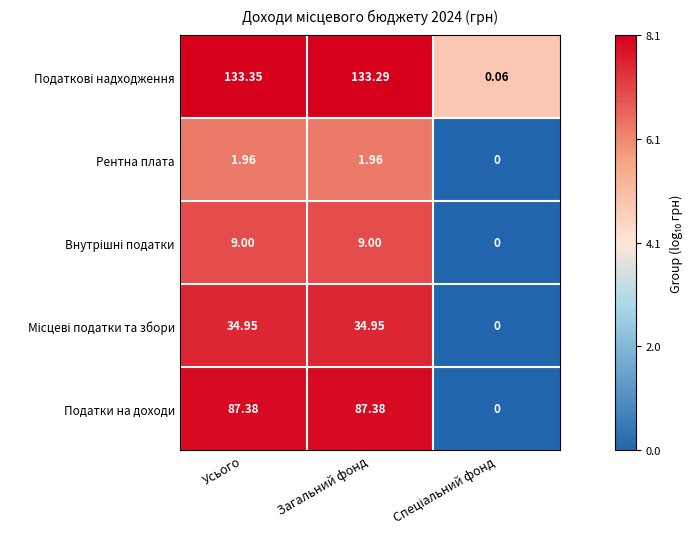

Which category has the highest value across all series?

Усього